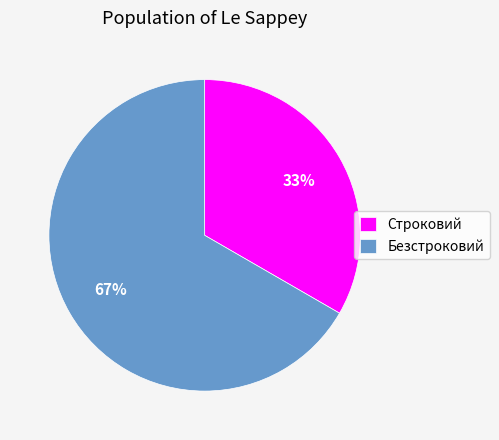

Which category has the smallest portion of the pie?

Строковий